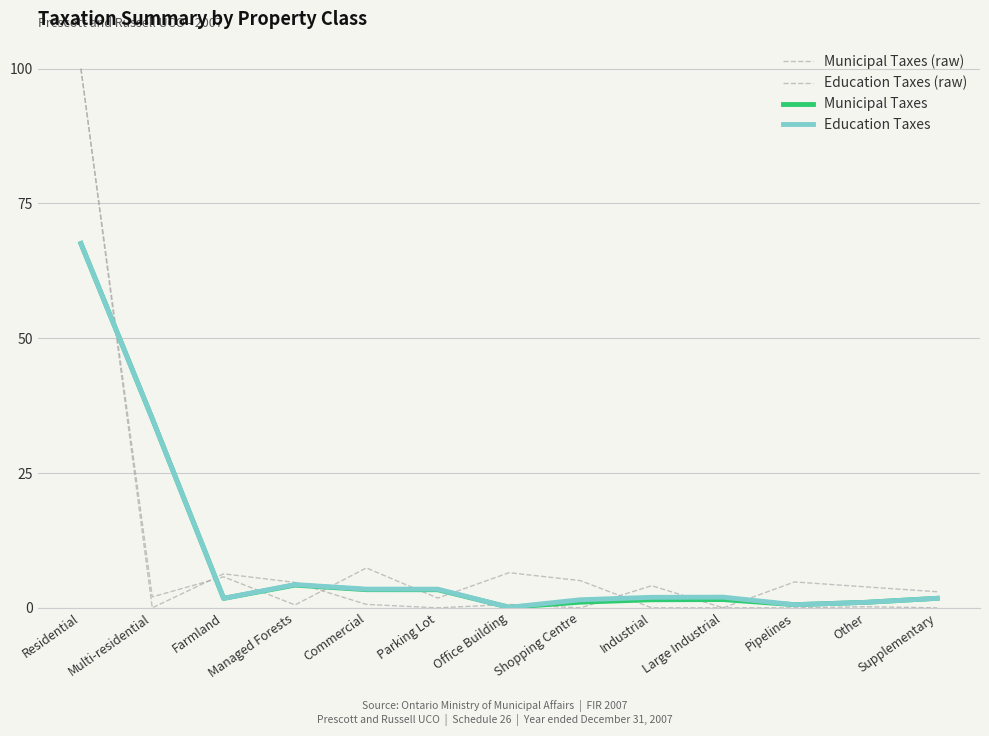

At Large Industrial, list the series in order from largest to smallest.

Education Taxes, Municipal Taxes, Municipal Taxes (raw), Education Taxes (raw)